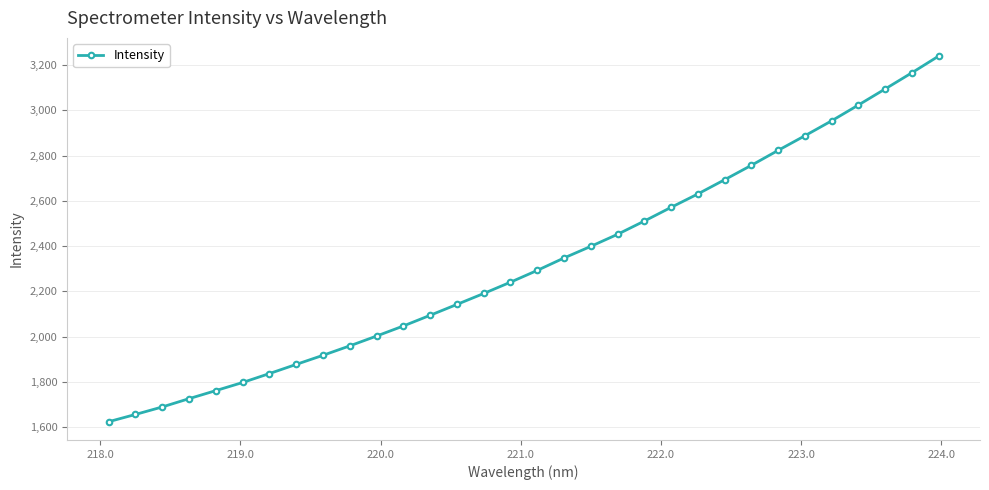

Count the number of data series in this chart.

1